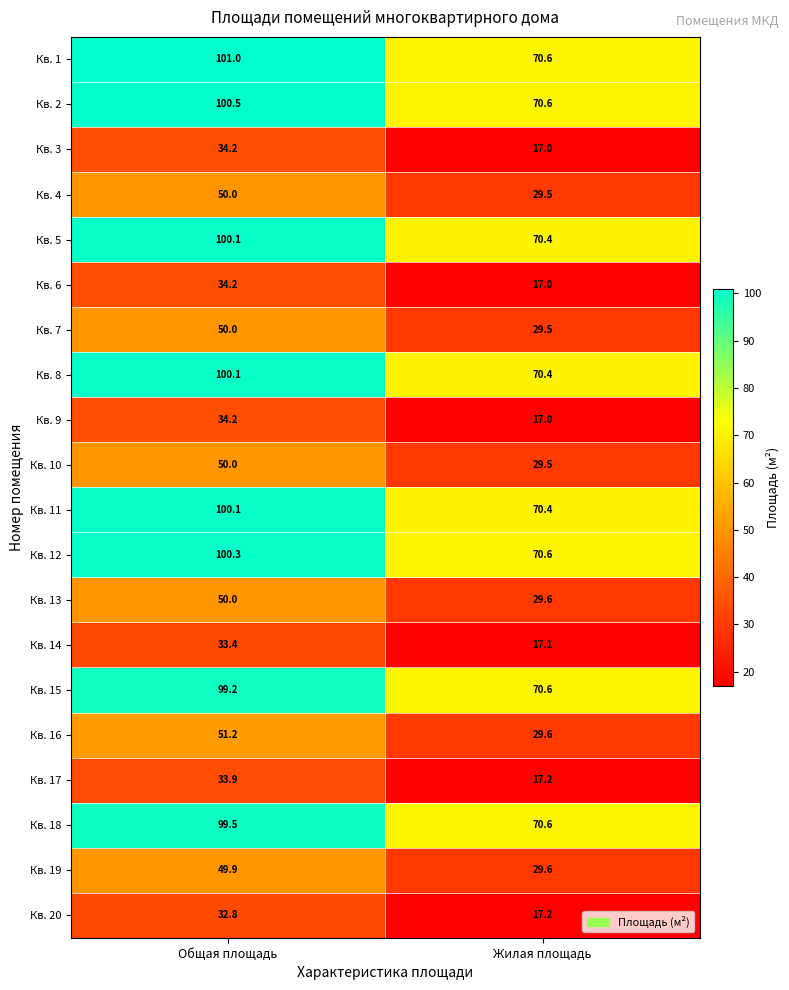

What is the difference between the Кв. 1 values at Жилая площадь and Общая площадь?

30.4